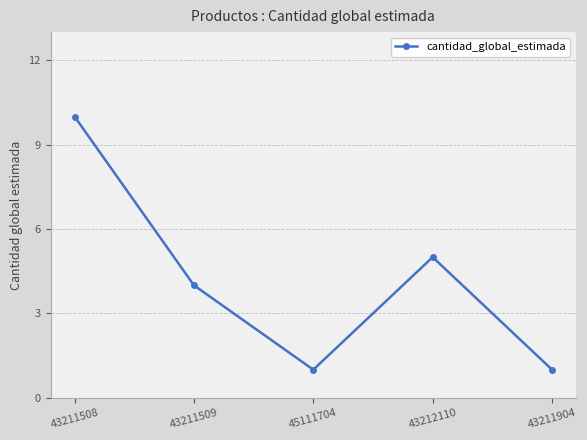

What is the maximum value shown in the chart?

10